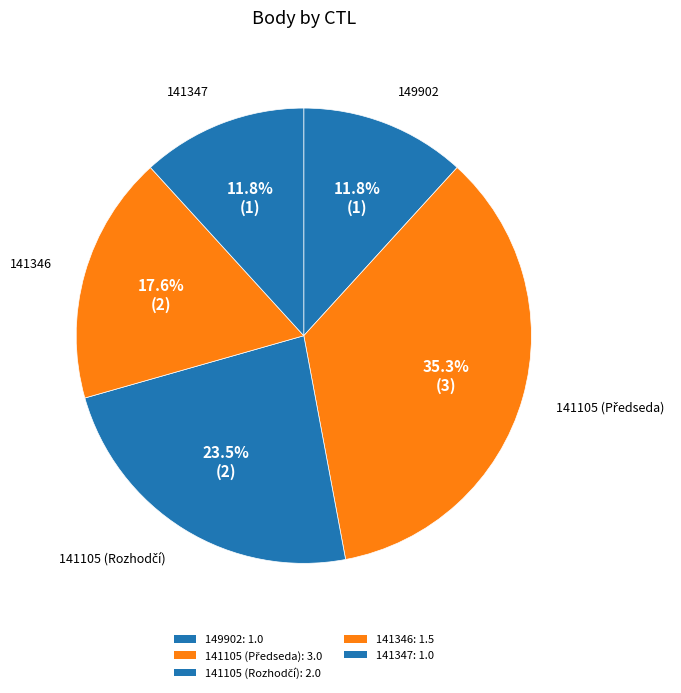

How many segments does this pie chart have?

5